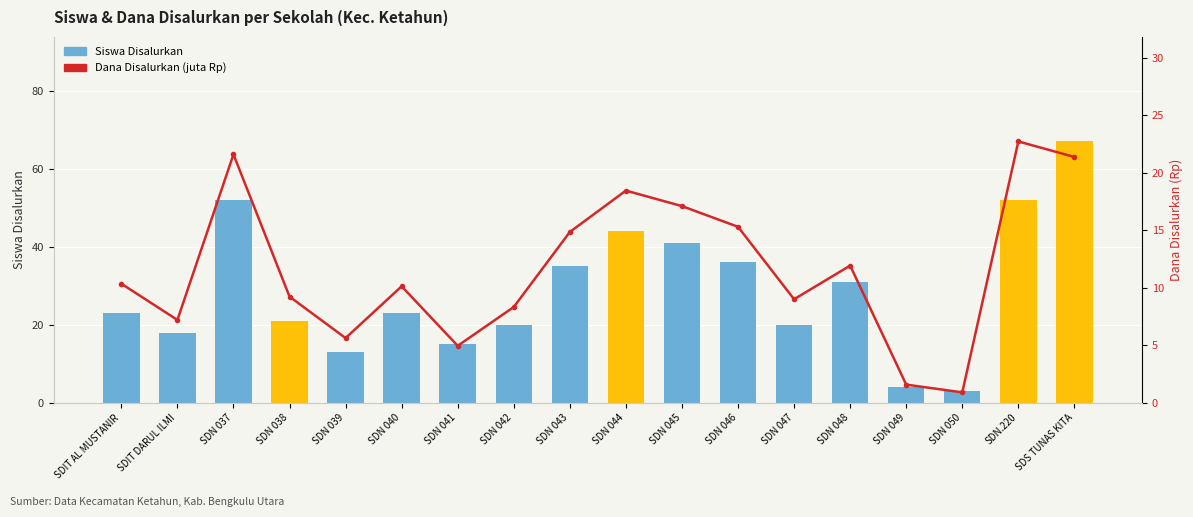

Reading left to right, what are all the values shown in this chart?

Siswa Disalurkan: SDIT AL MUSTANIR=23.0	SDIT DARUL ILMI=18.0	SDN 037=52.0	SDN 038=21.0	SDN 039=13.0	SDN 040=23.0	SDN 041=15.0	SDN 042=20.0	SDN 043=35.0	SDN 044=44.0	SDN 045=41.0	SDN 046=36.0	SDN 047=20.0	SDN 048=31.0	SDN 049=4.0	SDN 050=3.0	SDN.220=52.0	SDS TUNAS KITA=67.0
Dana Disalurkan (juta Rp): SDIT AL MUSTANIR=10.3	SDIT DARUL ILMI=7.2	SDN 037=21.6	SDN 038=9.2	SDN 039=5.6	SDN 040=10.1	SDN 041=5.0	SDN 042=8.3	SDN 043=14.8	SDN 044=18.4	SDN 045=17.1	SDN 046=15.3	SDN 047=9.0	SDN 048=11.9	SDN 049=1.6	SDN 050=0.9	SDN.220=22.7	SDS TUNAS KITA=21.4